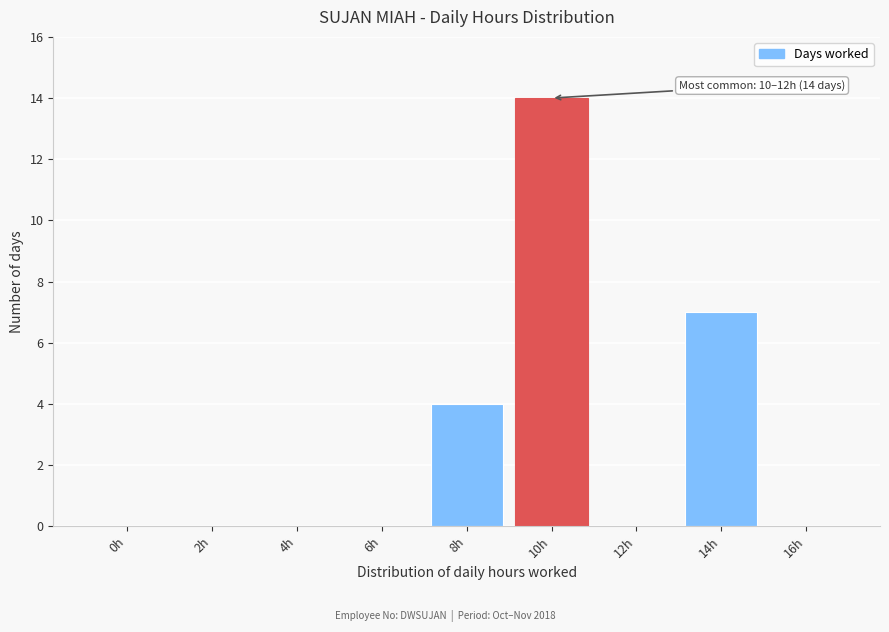

Reading right to left, transcribe all the data shown in this chart.

16h=0	14h=7	12h=0	10h=14	8h=4	6h=0	4h=0	2h=0	0h=0